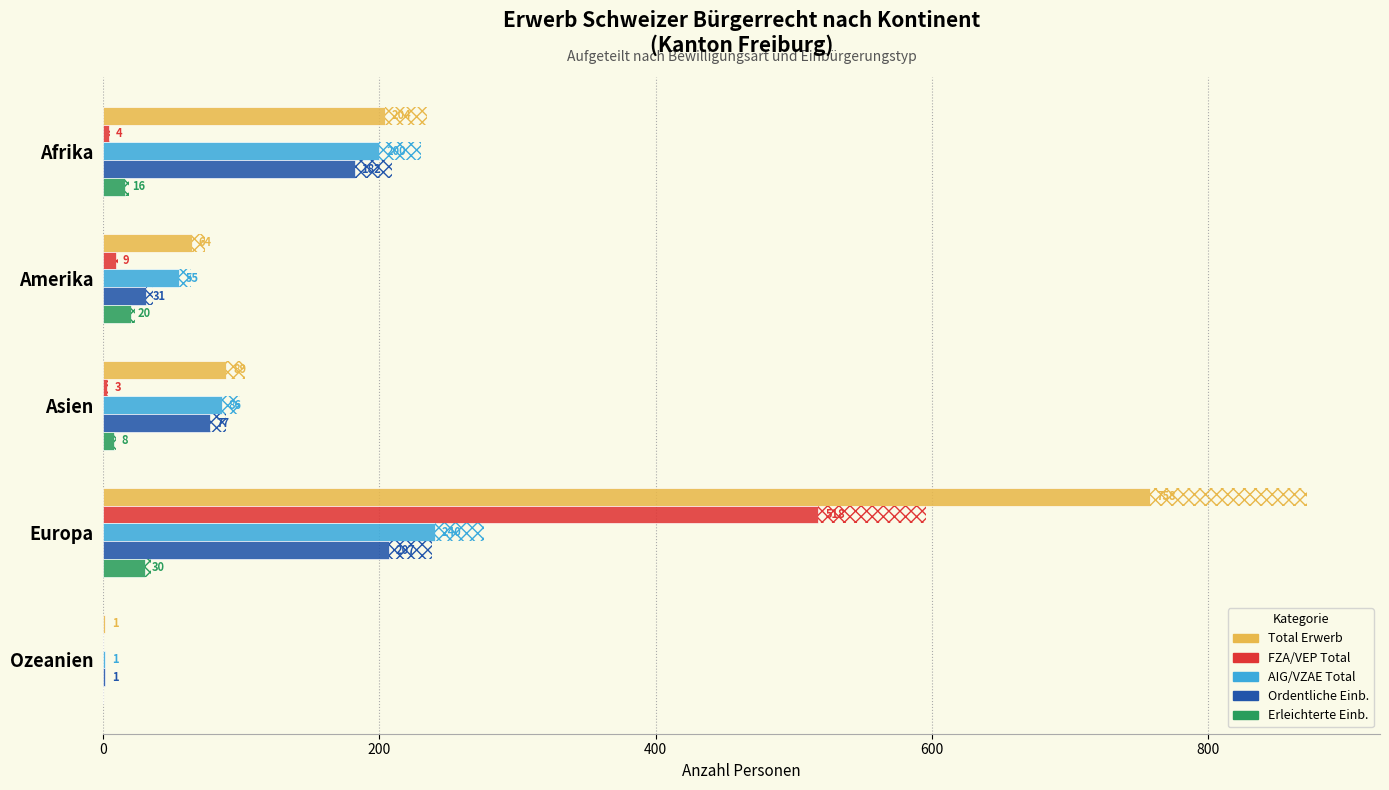

How many bars are there in each group?

5